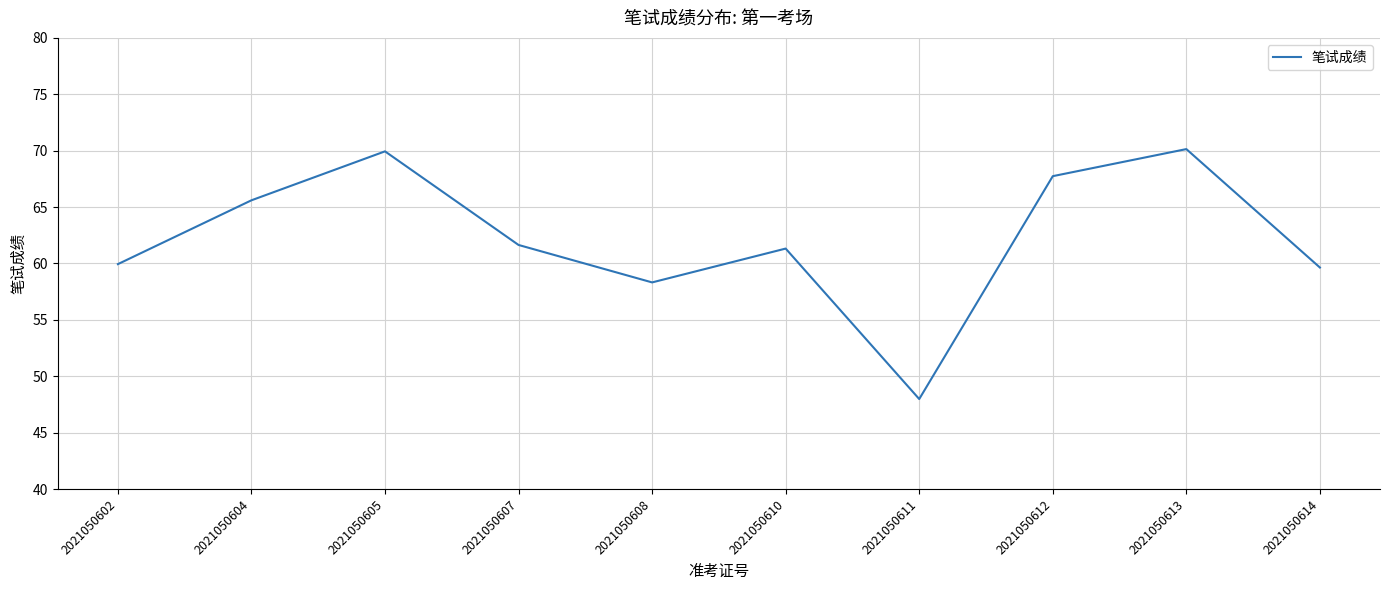

What is the difference between the maximum and minimum values?

22.2